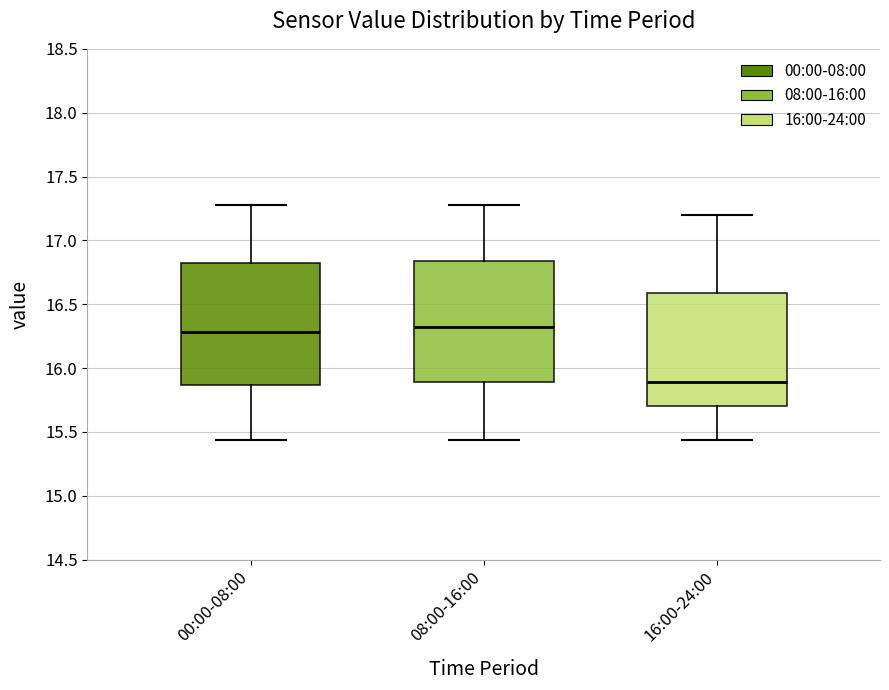

Reading left to right, read every box against the y-axis: the position of its median line, the range the box covers, and the ends of its whiskers. The values are not printed on the chart, so give them approximately, as read against the axis.

00:00-08:00: median 16.30, box 15.85 to 16.80, whiskers 15.45 to 17.30
08:00-16:00: median 16.30, box 15.90 to 16.85, whiskers 15.45 to 17.30
16:00-24:00: median 15.90, box 15.70 to 16.60, whiskers 15.45 to 17.20